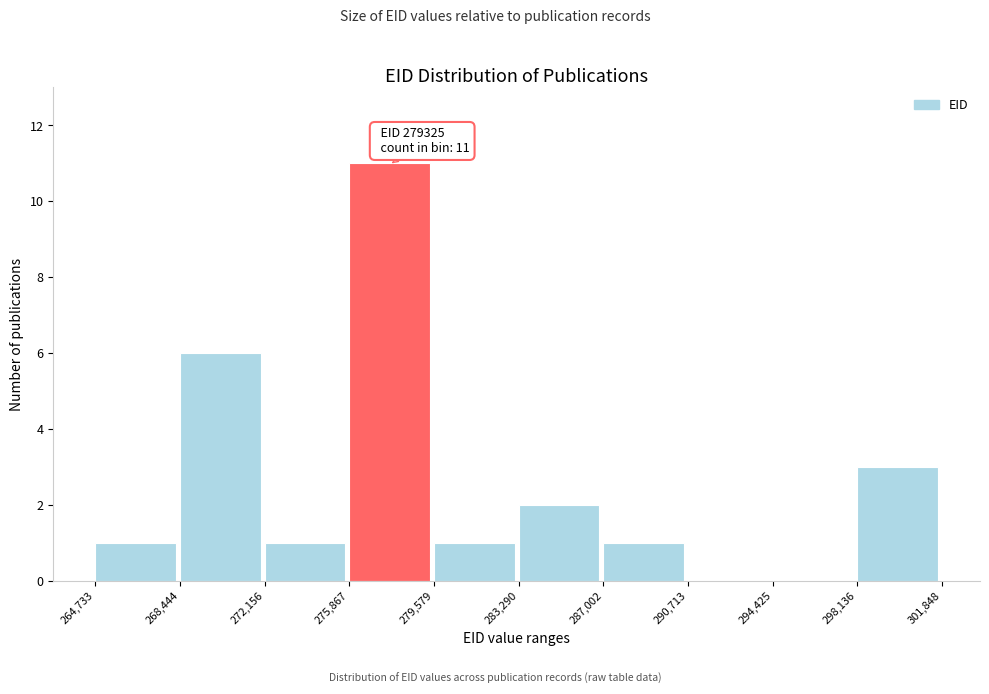

Which range on the x-axis has the tallest bar?

275,867 to 279,579